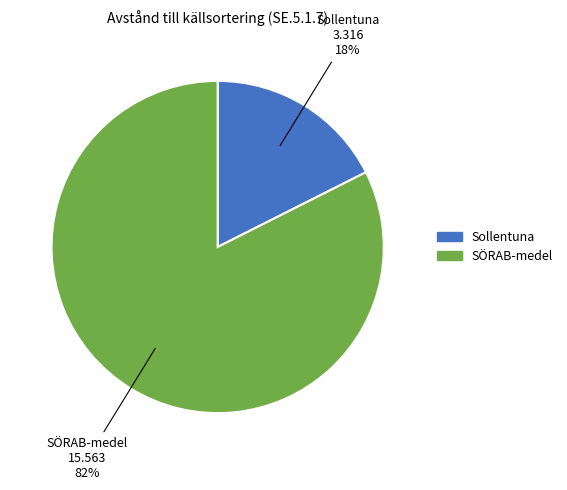

To the nearest percent, what is the combined percentage of SÖRAB-medel and Sollentuna?

100%